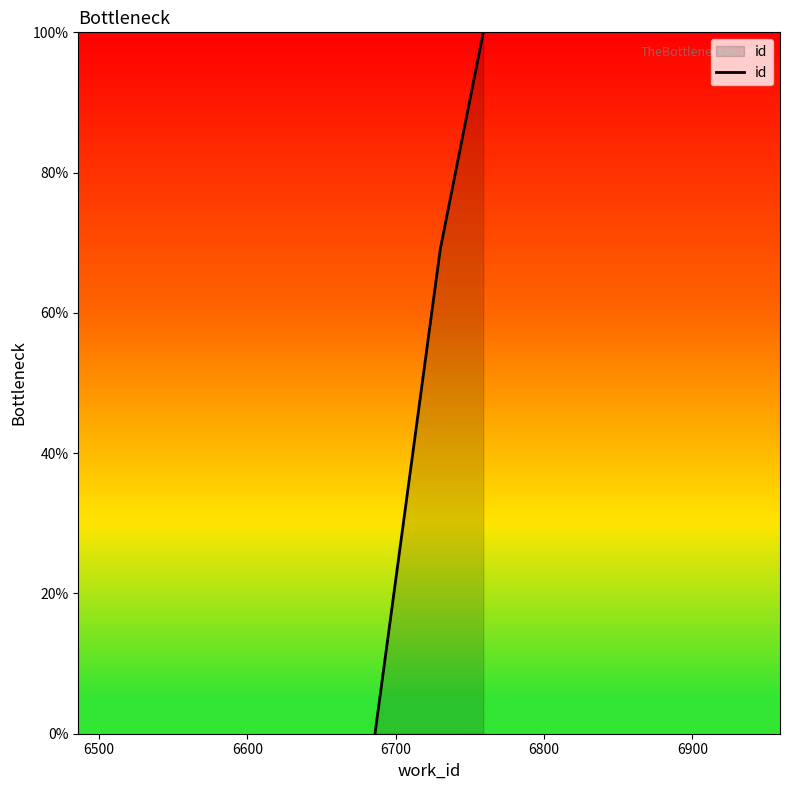

What is the difference between the maximum and minimum values?

100.0